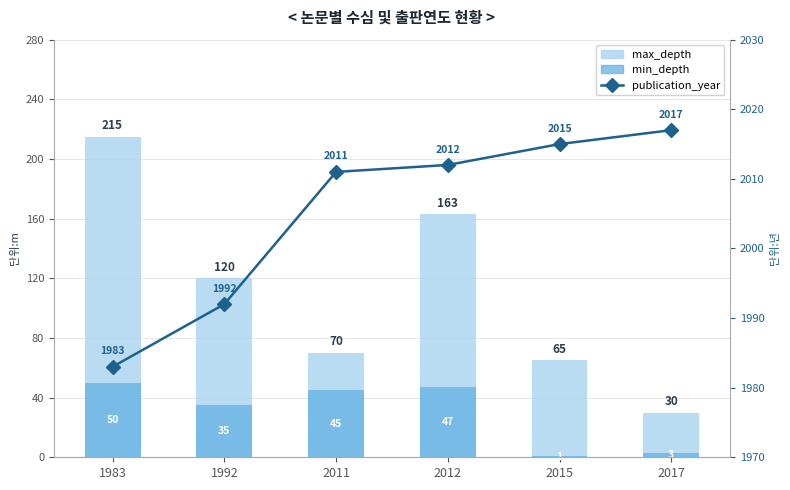

How many series are shown in this chart?

3